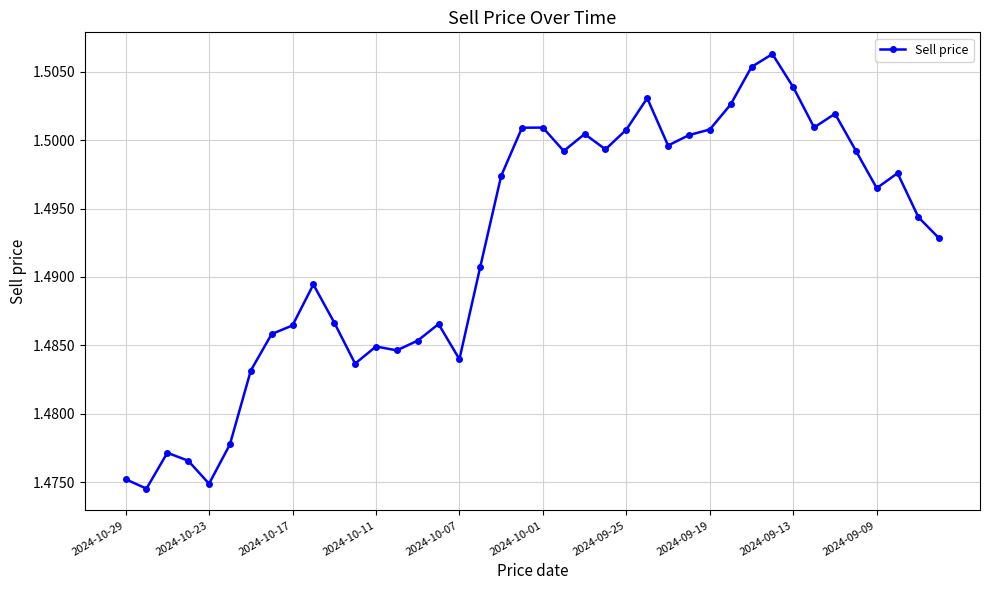

What is the sum of all values?

59.7